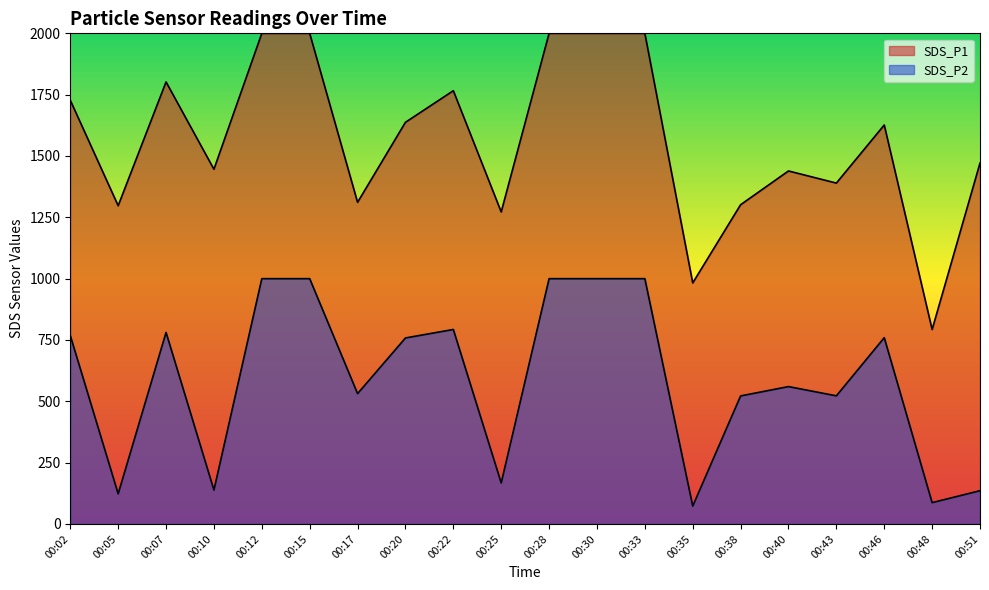

How many lines are shown in the chart?

2